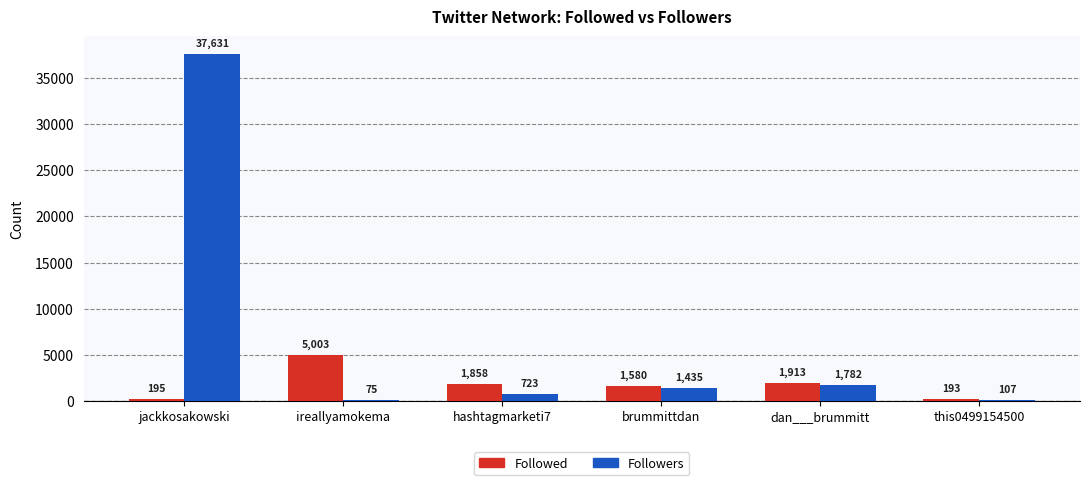

Between jackkosakowski and brummittdan, which series saw the biggest shift?

Followers